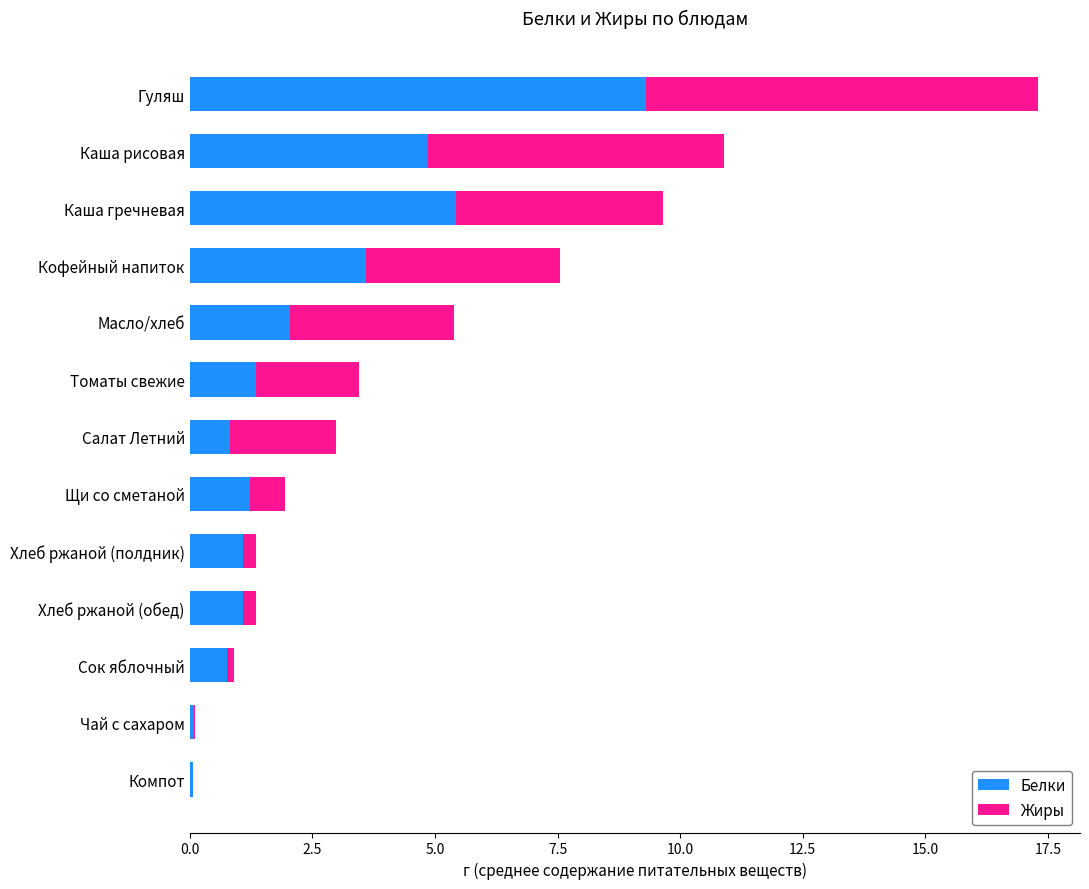

True or false: Белки has a value of 2.5 at Каша гречневая.

False